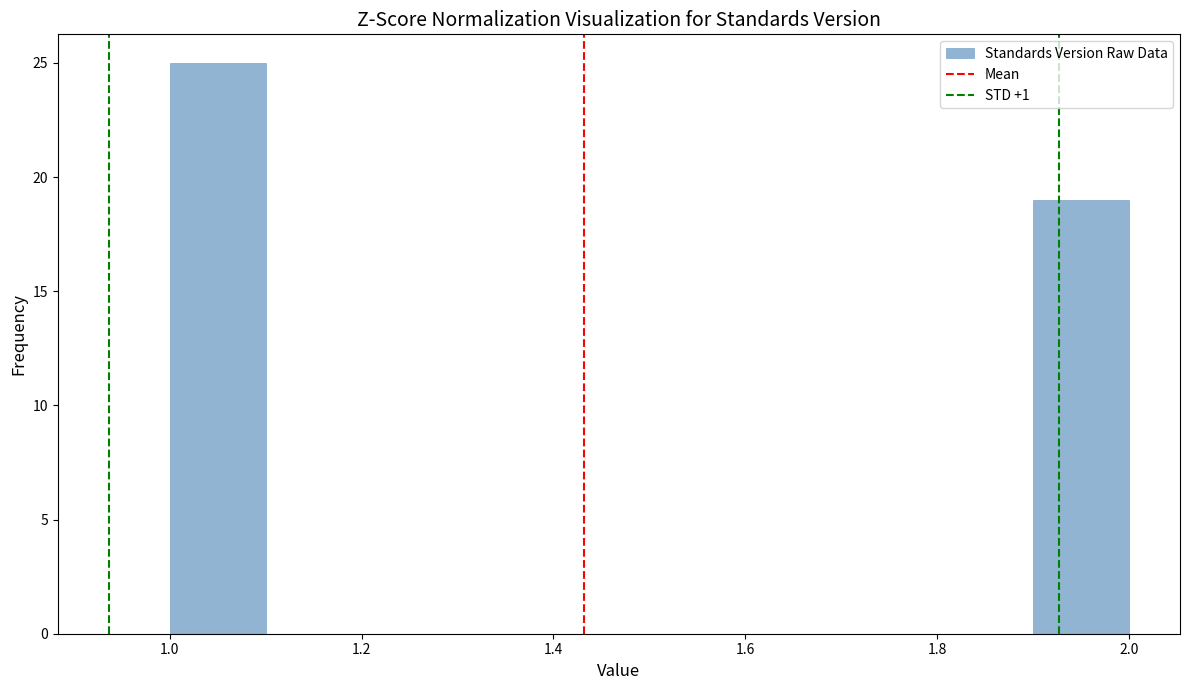

Over which range of the x-axis is the bar tallest?

1.0 to 1.1